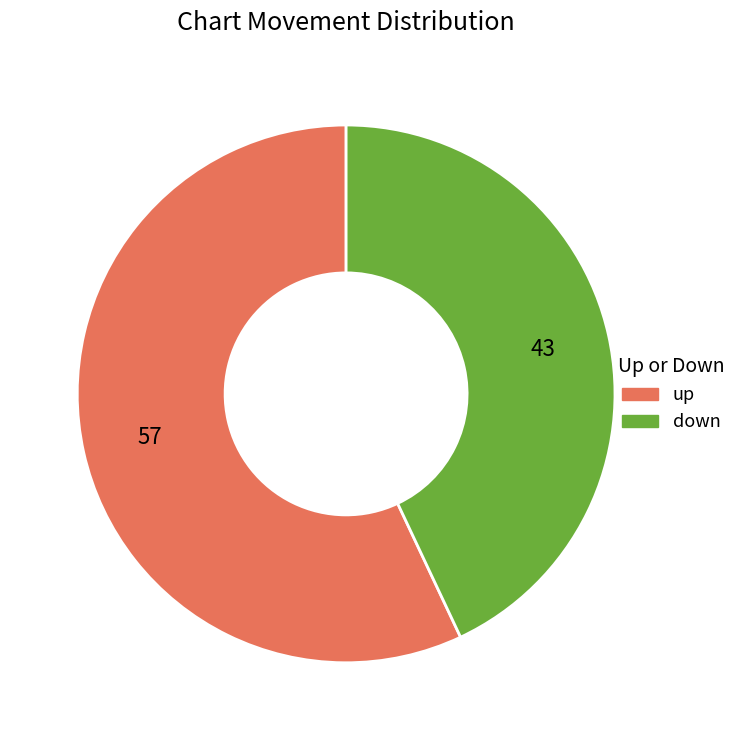

Do up and down together represent more than half of the pie?

Yes